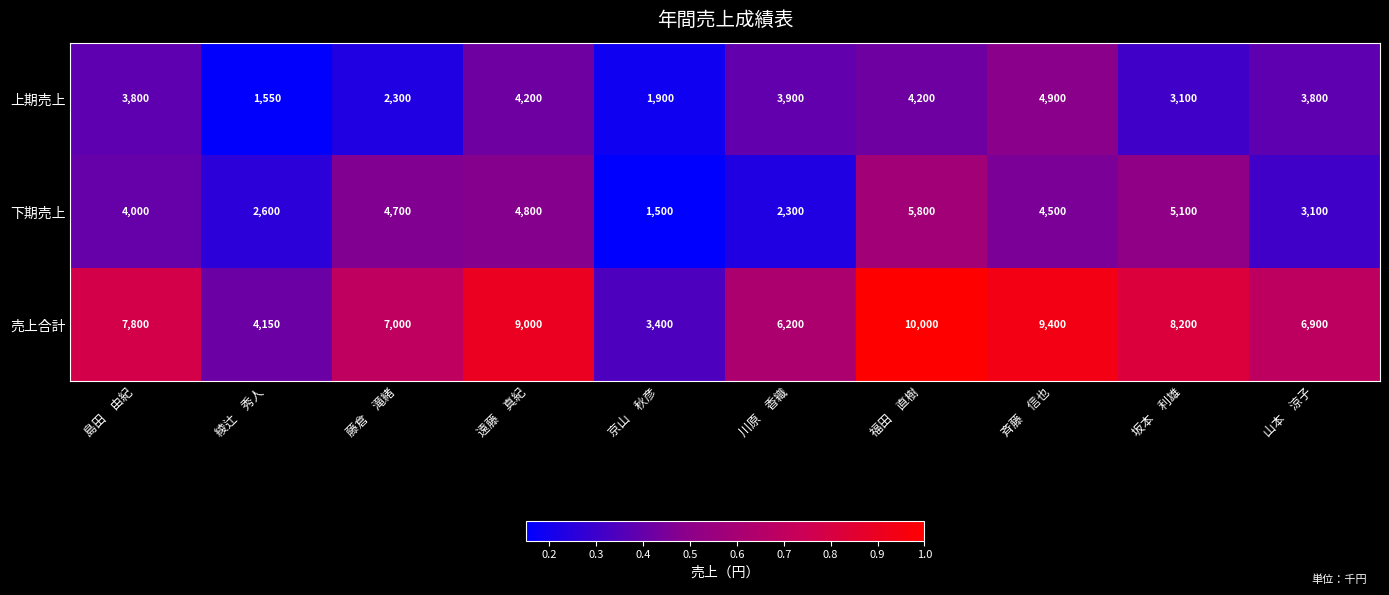

At which category does the chart reach its minimum across all series?

京山　秋彦